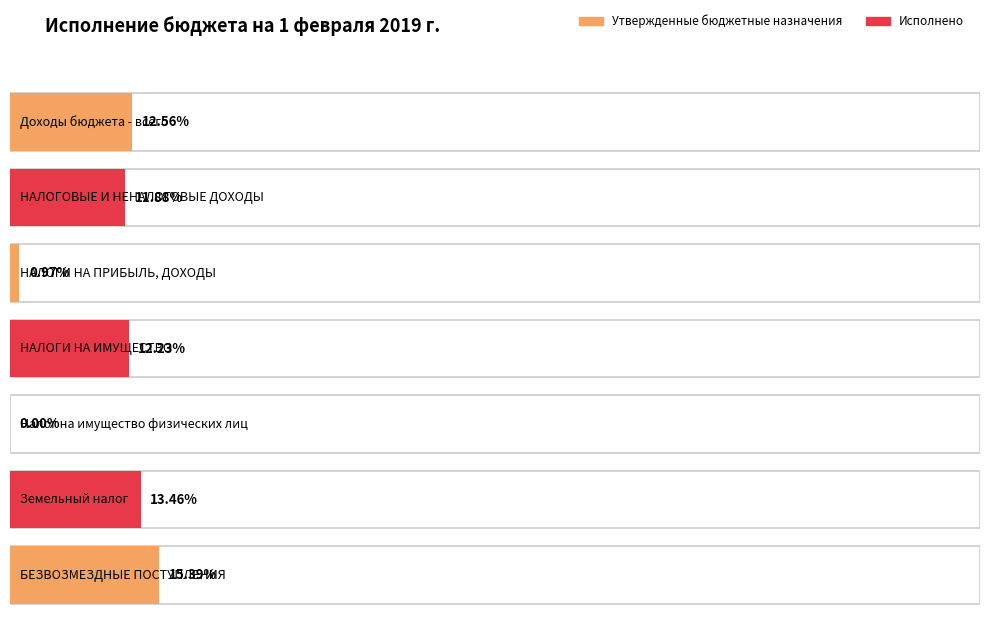

How many series are shown in this chart?

2